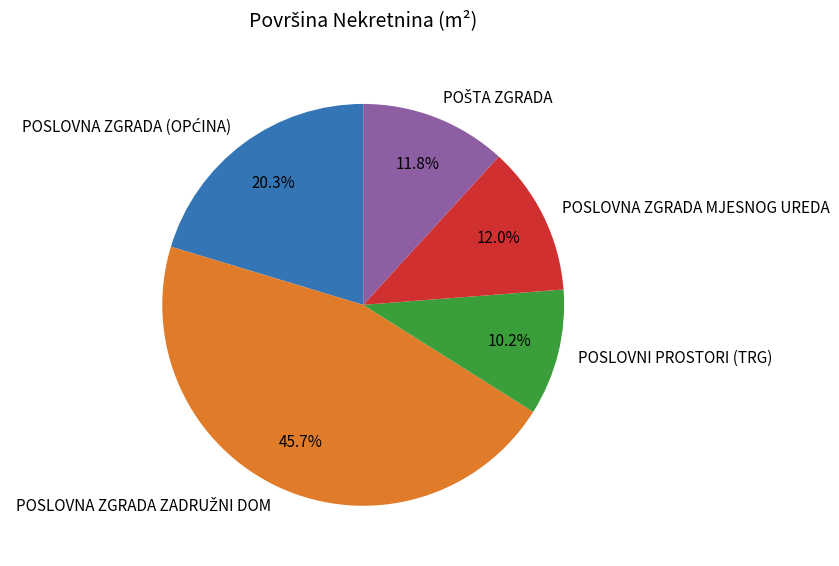

Is there any slice that represents more than half of the pie?

No